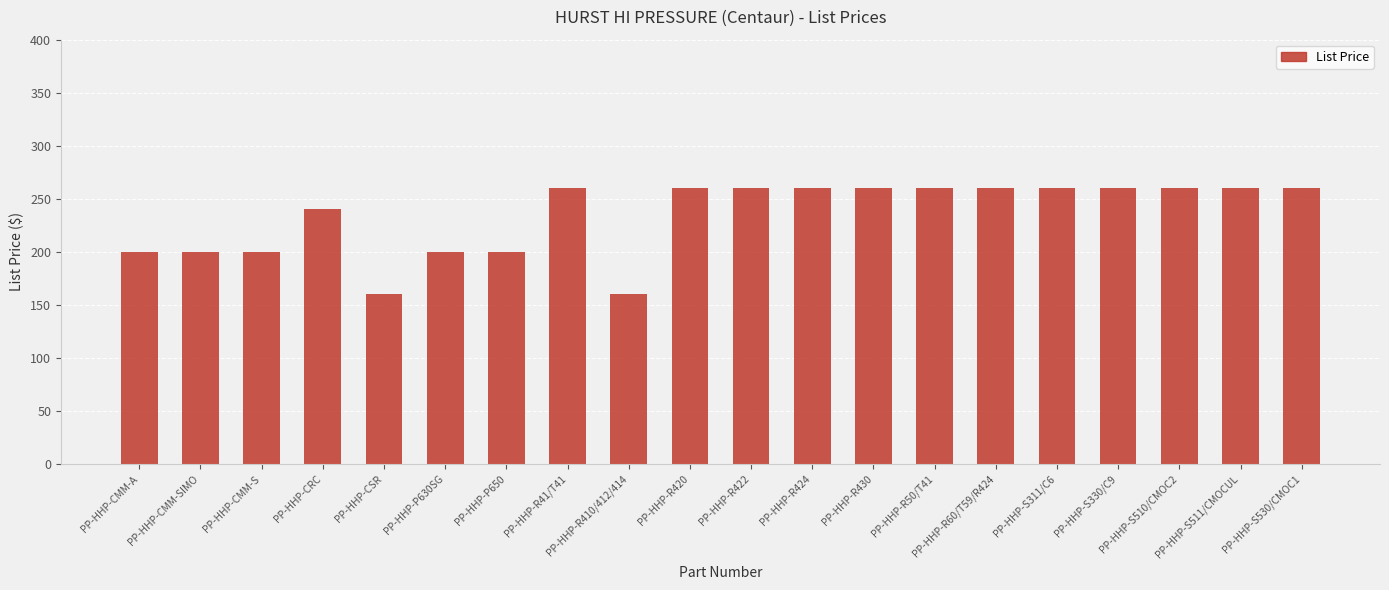

Count the number of data series in this chart.

1